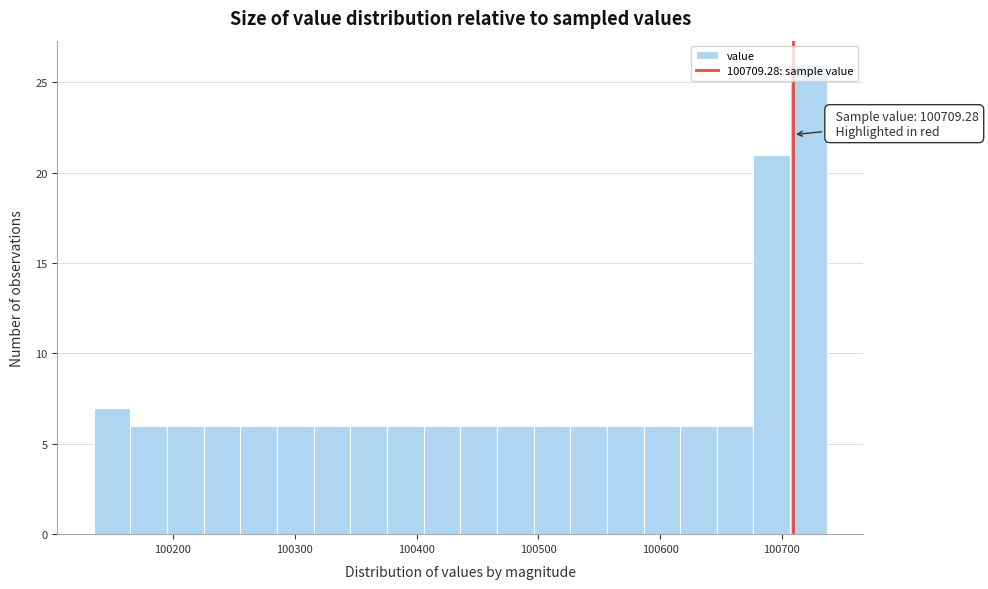

Read against the x-axis, roughly where is the centre of the tallest bar?

100720